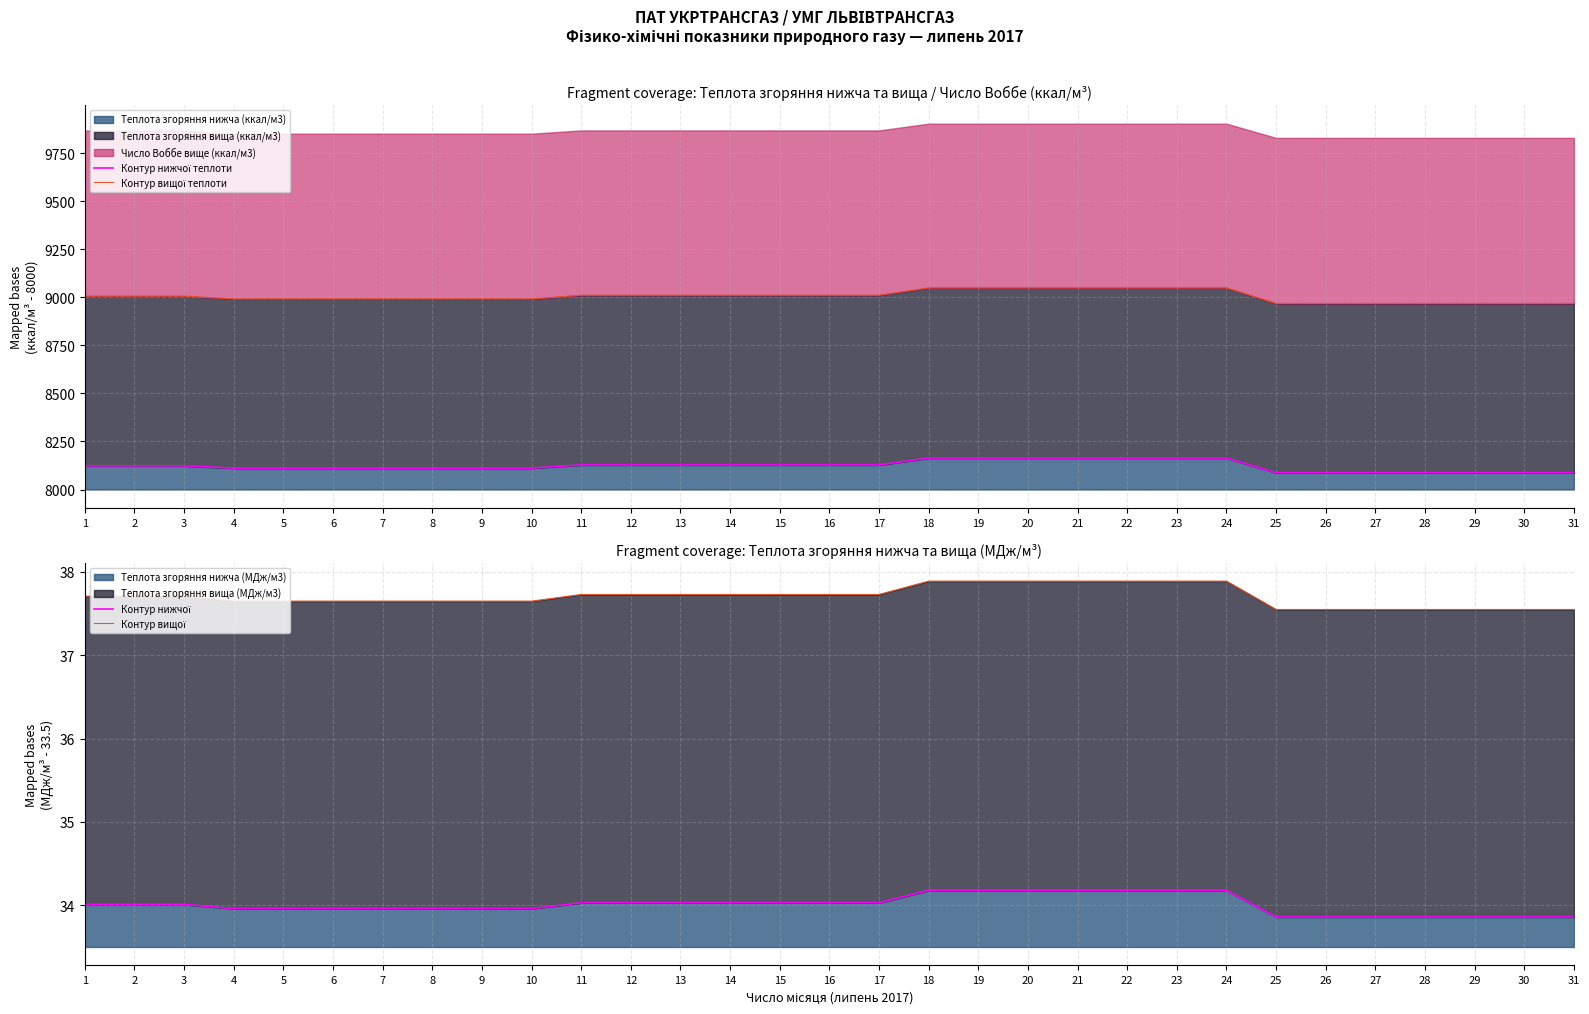

True or false: Контур нижчої теплоти has a value of 8163.8 at 21.

True